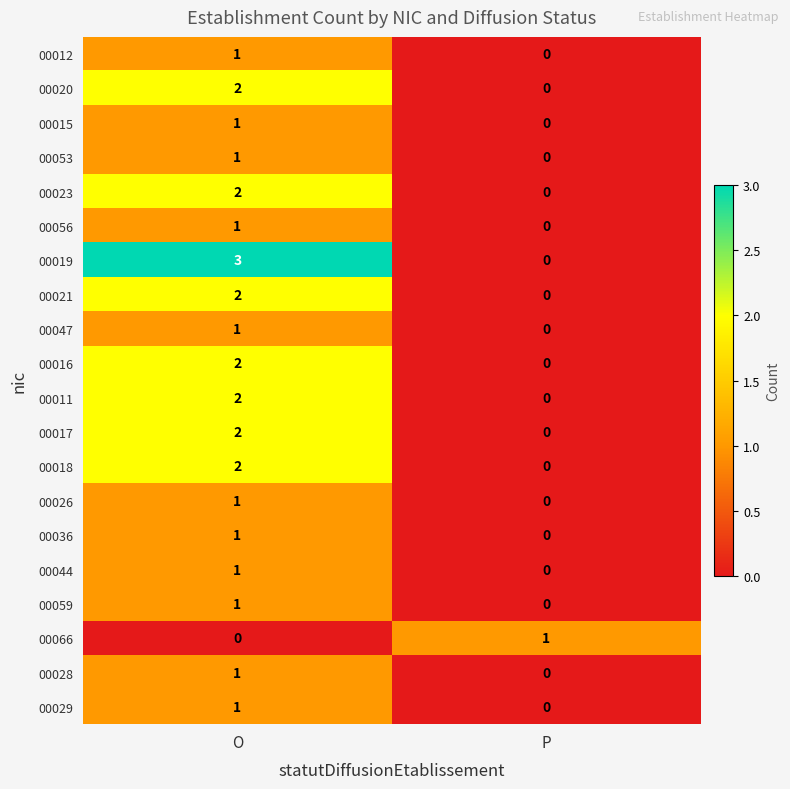

What is the difference between the maximum and minimum values in the 00019 series?

3